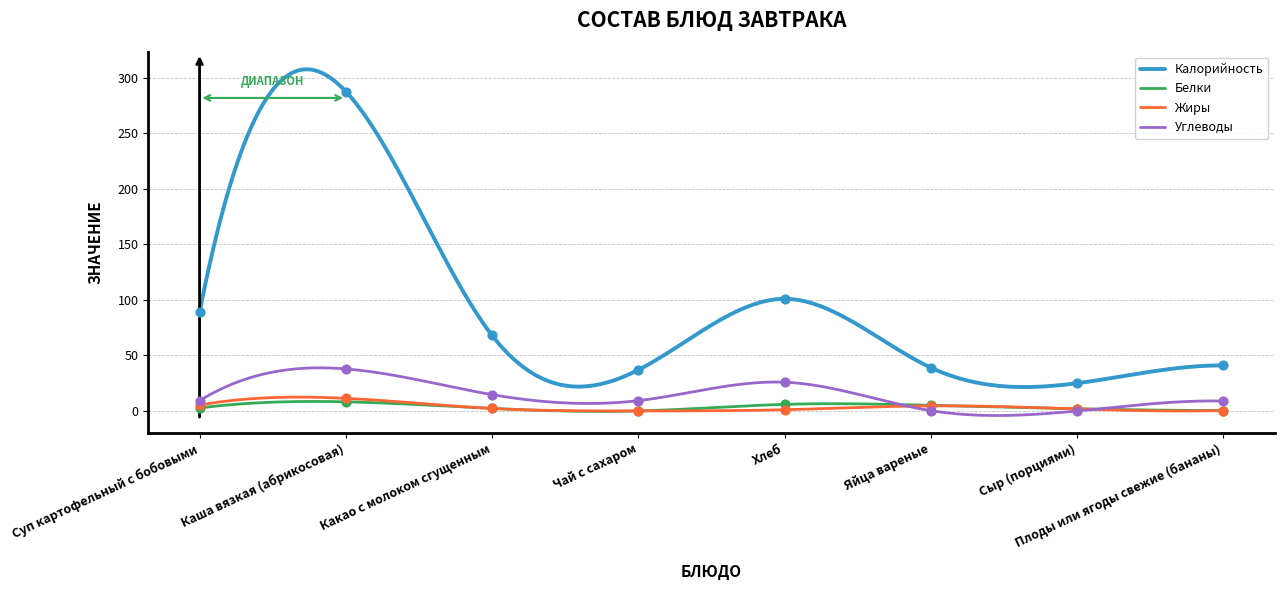

Which series has the widest spread of Y values?

Калорийность